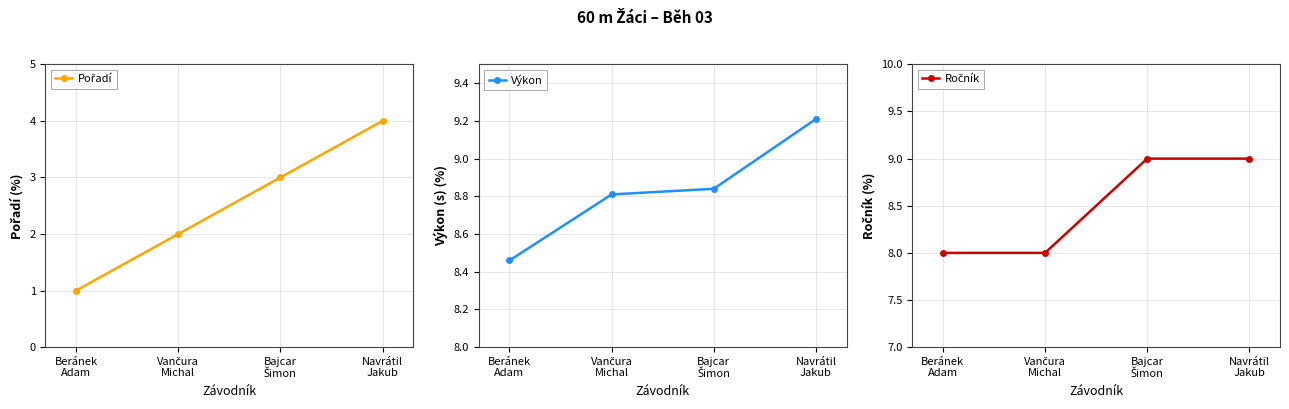

Does the chart display data point markers on the line(s)?

Yes